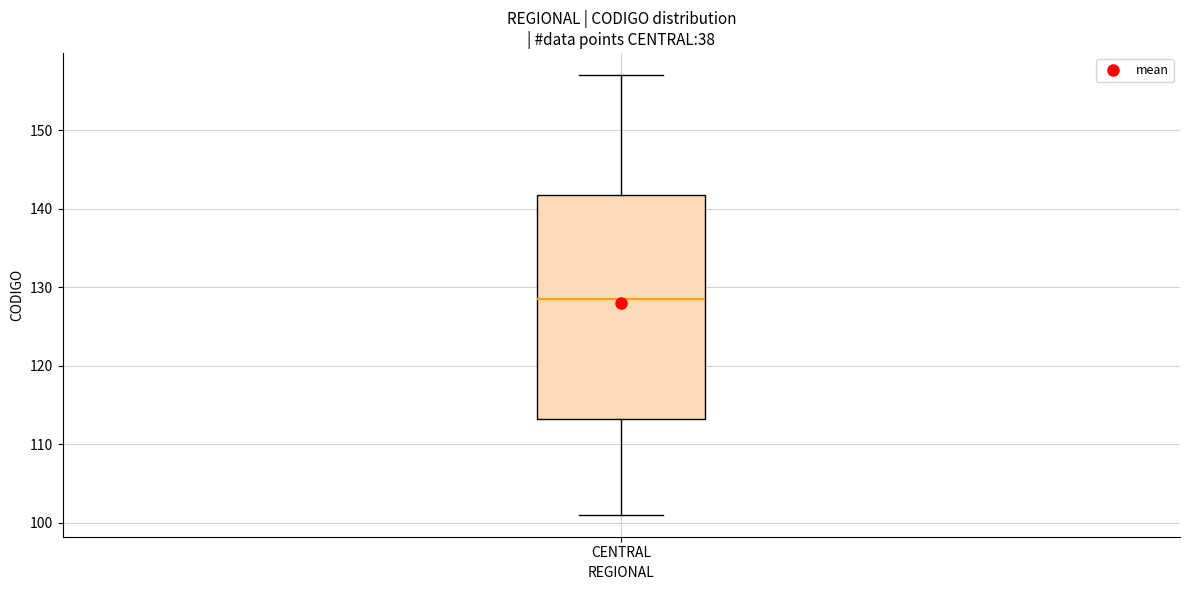

Where does the median line of the box for CENTRAL sit on the y-axis? The values are not printed on the chart, so give them approximately, as read against the axis.

129